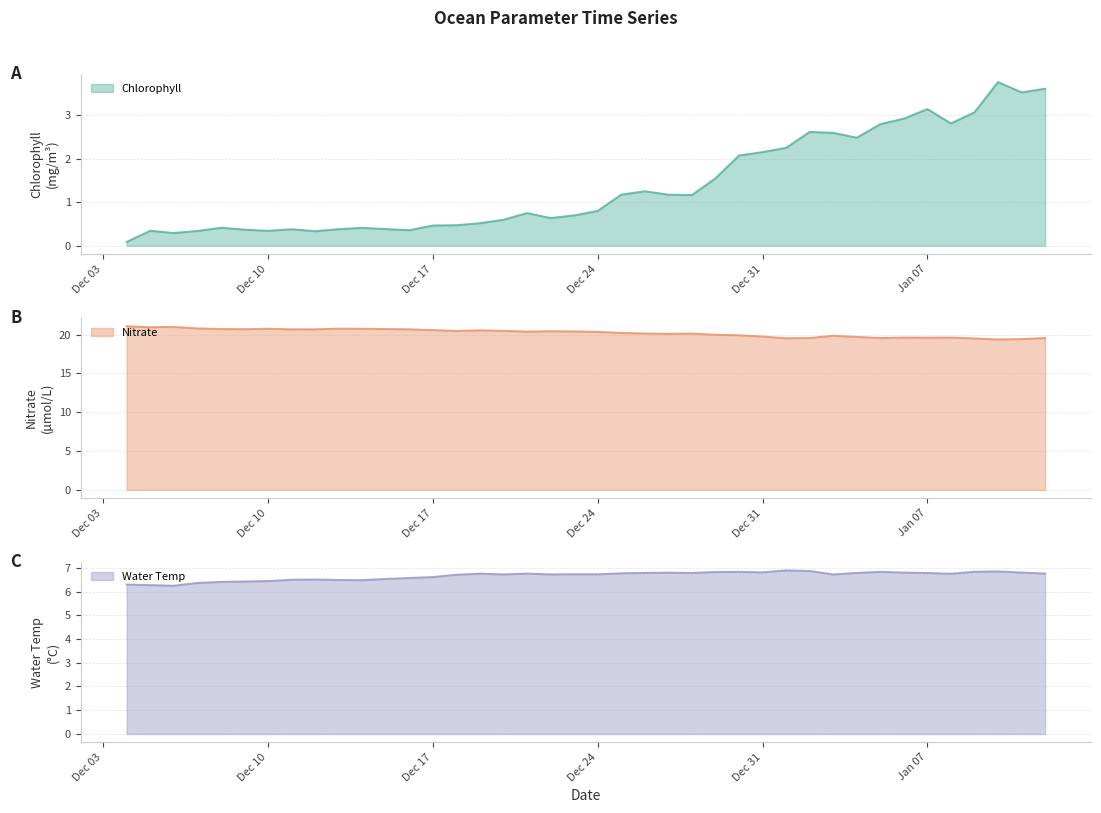

The Water Temp series shows 9.4 at 2019-01-12. True or false?

False